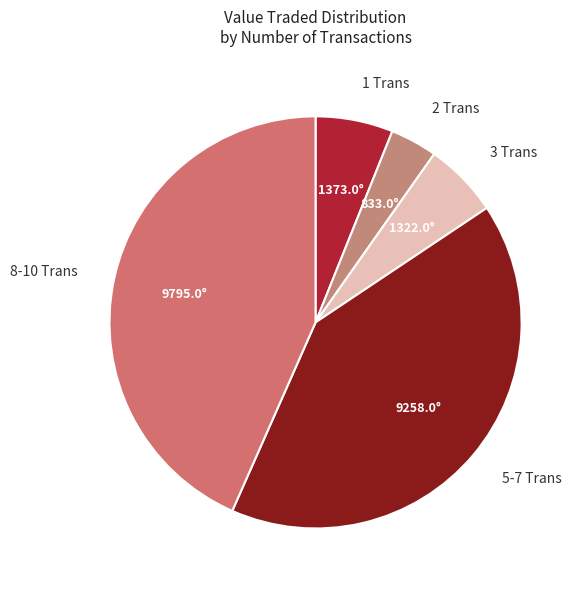

True or false: 1 Trans accounts for 1% of the total.

False